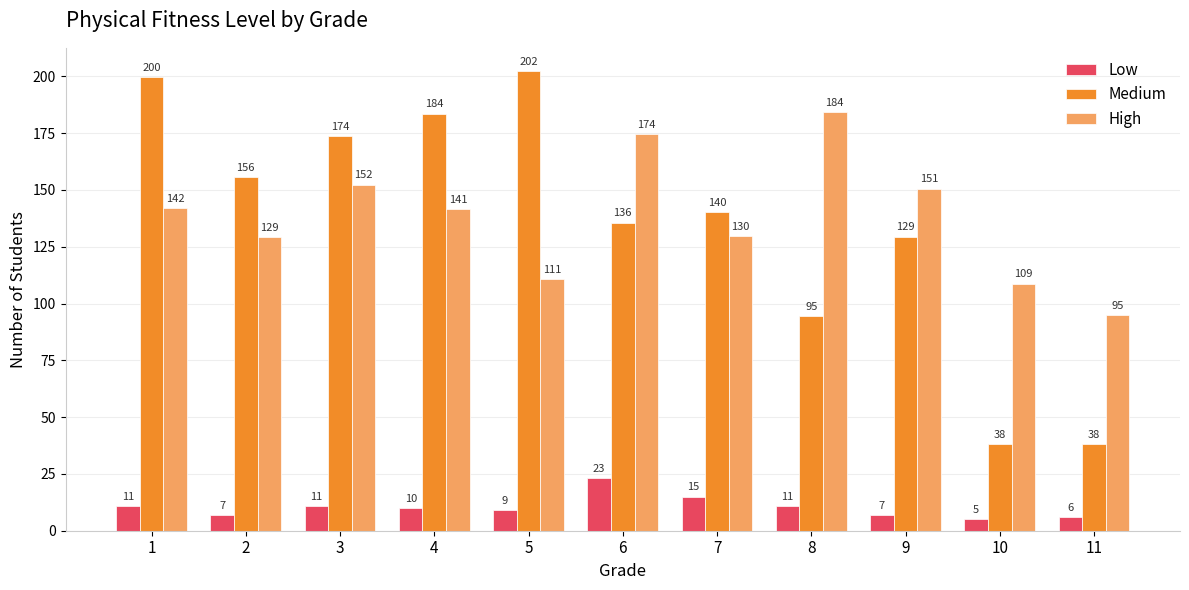

List the series in order of their peak value, highest first.

Medium, High, Low